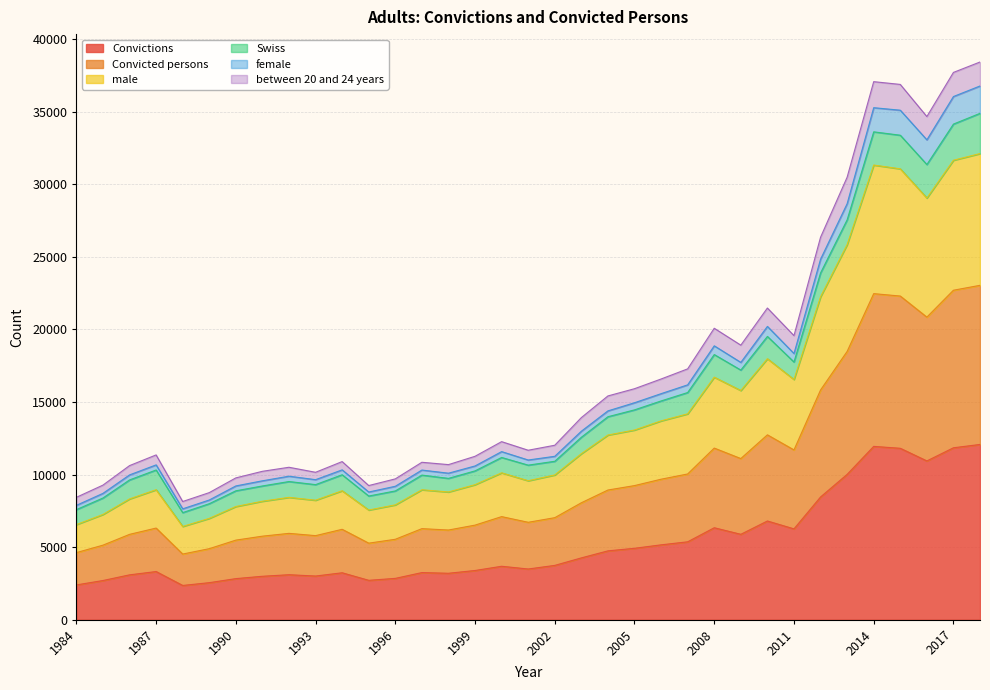

What is the minimum value for Convictions?

2357